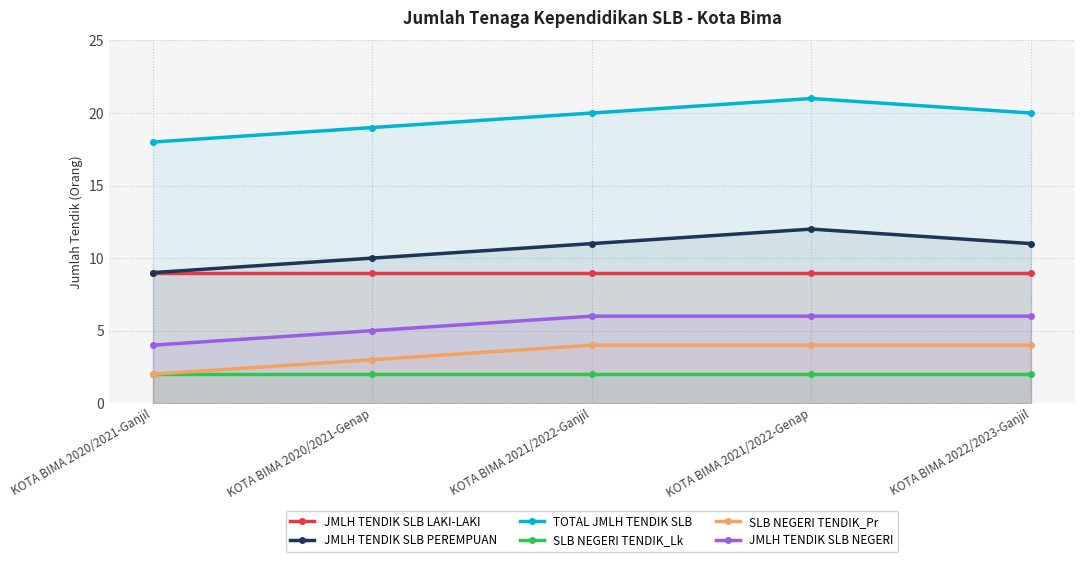

What is the total value across all series at KOTA BIMA 2022/2023-Ganjil?

52